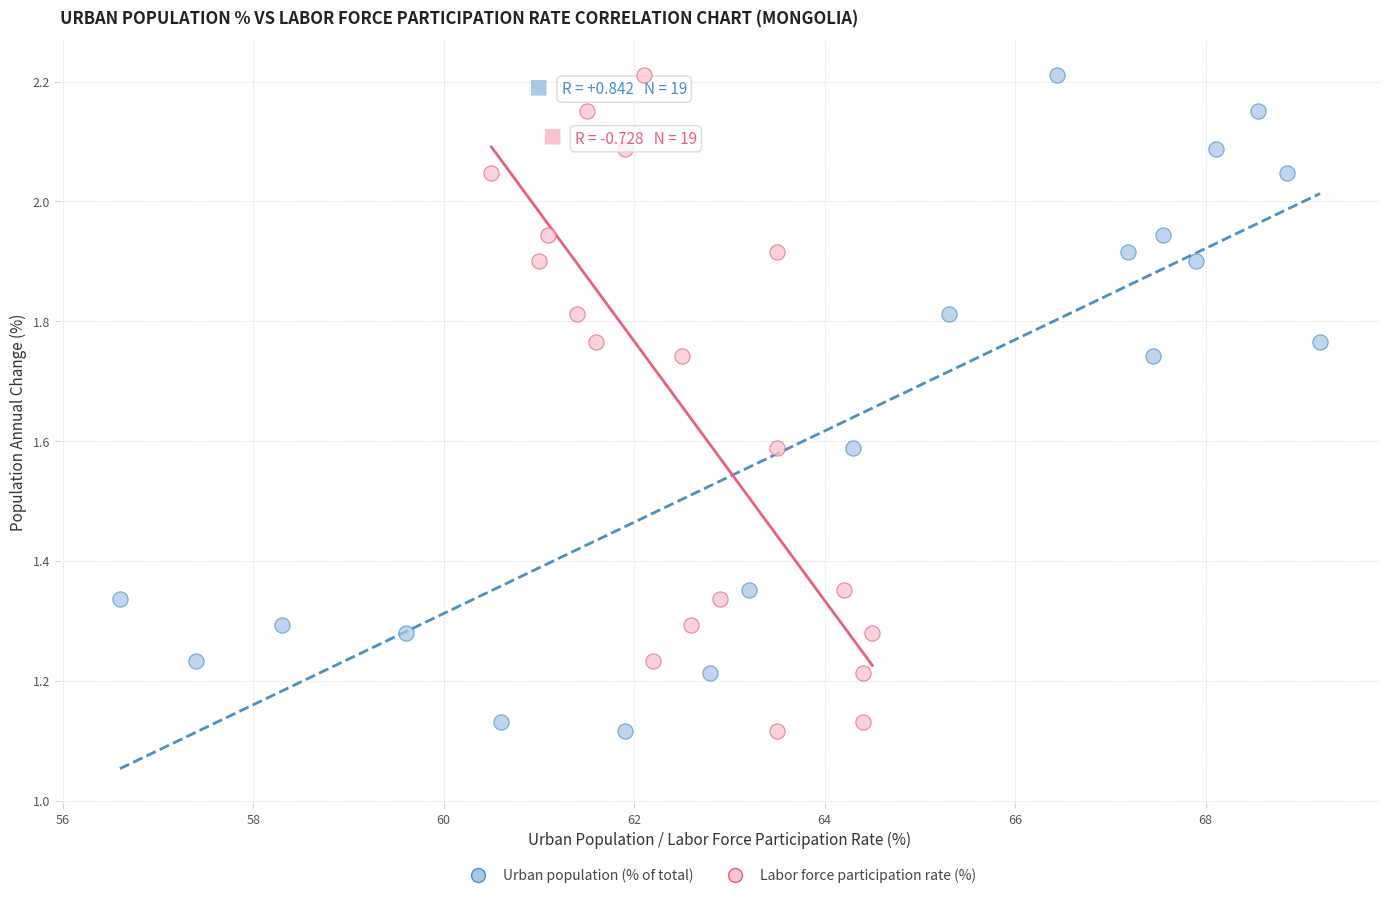

What are all the series names shown in the legend?

Urban population (% of total), Labor force participation rate (%)